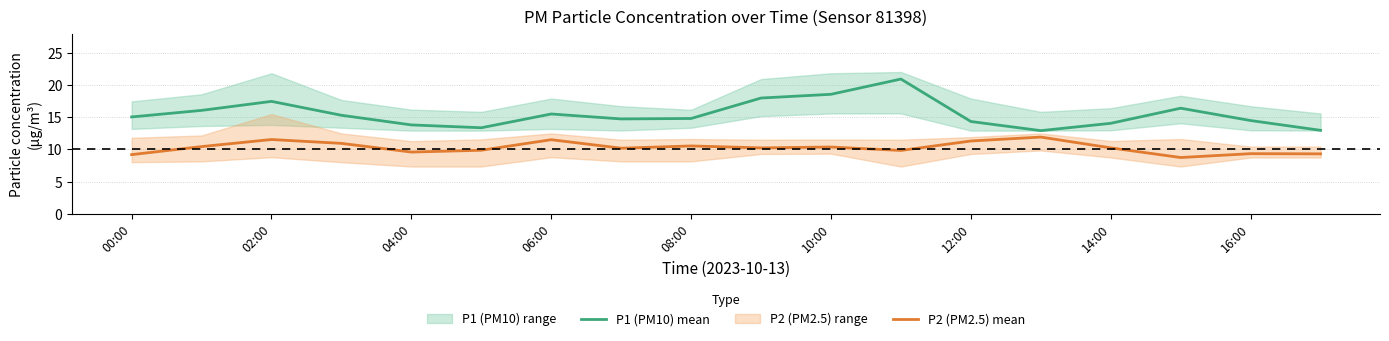

How many data points does each series have?

18